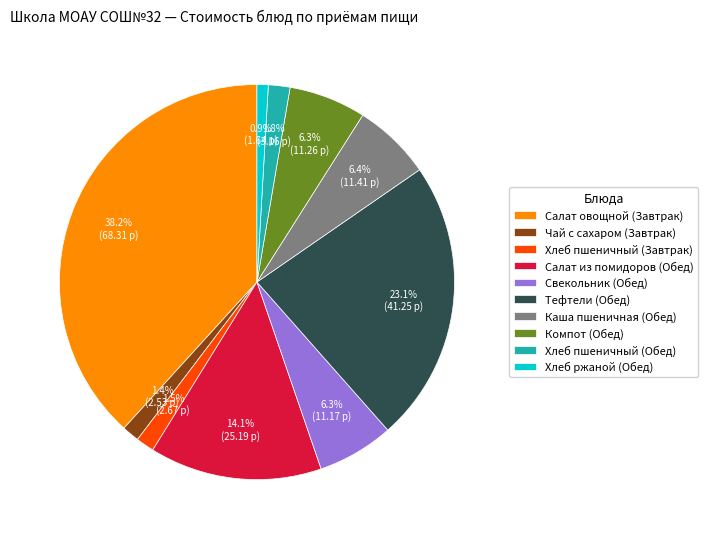

Which has a higher value, Хлеб пшеничный (Завтрак) or Салат из помидоров (Обед)?

Салат из помидоров (Обед)